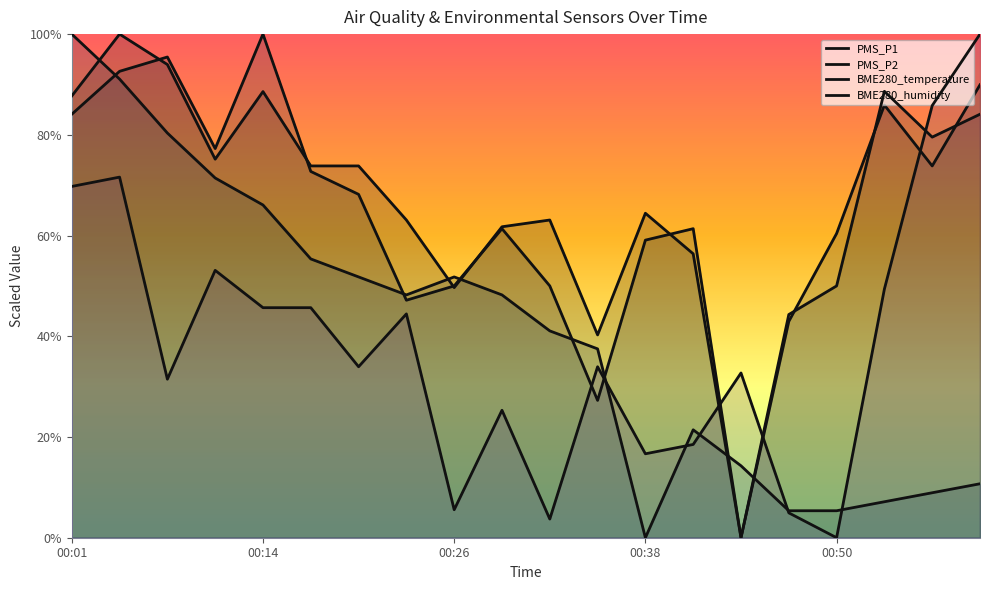

Does the chart display data point markers on the line(s)?

No